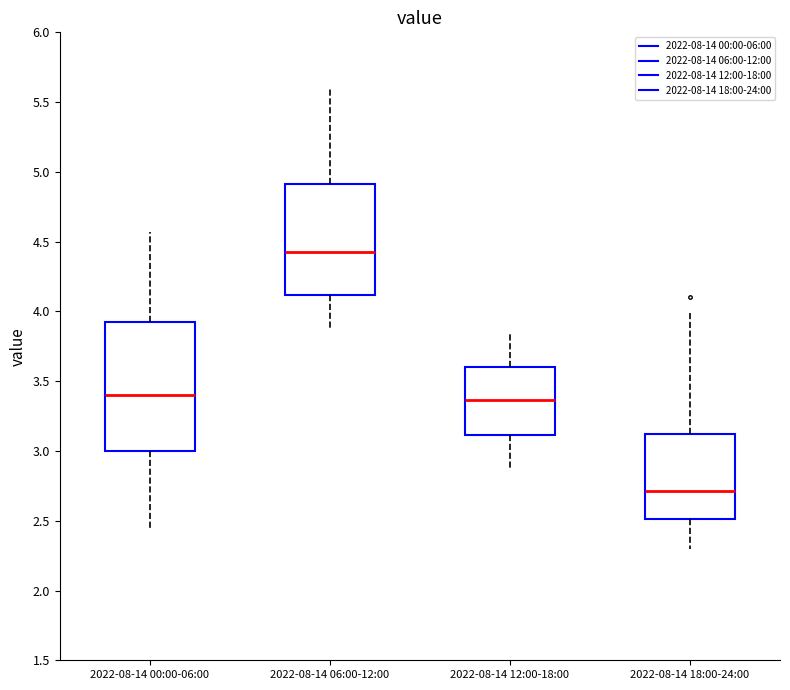

Reading left to right, transcribe this box plot: for each box, give where its median line is, the range the box spans, and where its two whiskers end, as read against the y-axis. The values are not printed on the chart, so give them approximately, as read against the axis.

2022-08-14 00:00-06:00: median 3.40, box 3.00 to 3.95, whiskers 2.45 to 4.55
2022-08-14 06:00-12:00: median 4.45, box 4.10 to 4.90, whiskers 3.90 to 5.60
2022-08-14 12:00-18:00: median 3.35, box 3.10 to 3.60, whiskers 2.90 to 3.85
2022-08-14 18:00-24:00: median 2.70, box 2.50 to 3.15, whiskers 2.30 to 4.00